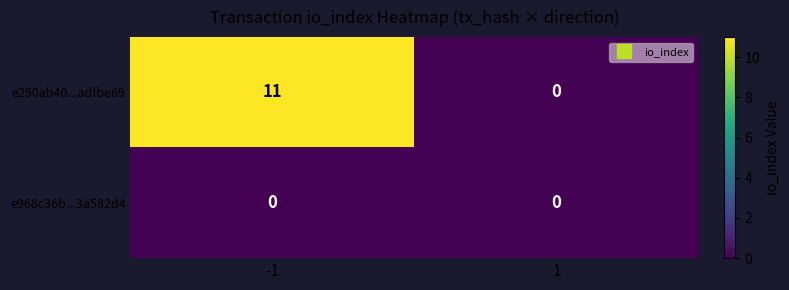

Reading right to left, extract all data points from this chart.

e290ab40...adfbe69: 1=0	-1=11
e968c36b...3a582d4: 1=0	-1=0